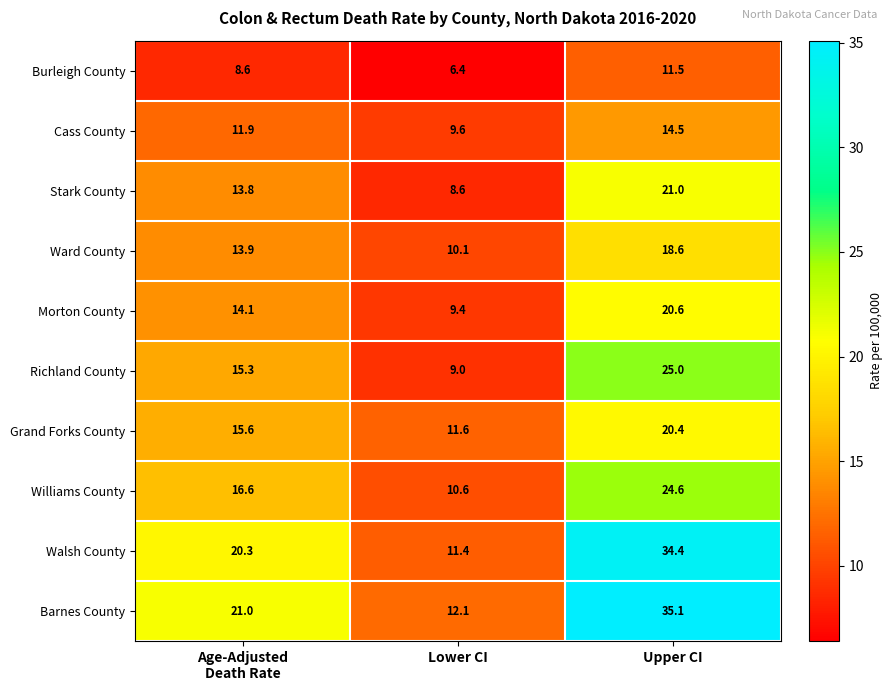

At which category is the sum across all series the highest?

Upper CI